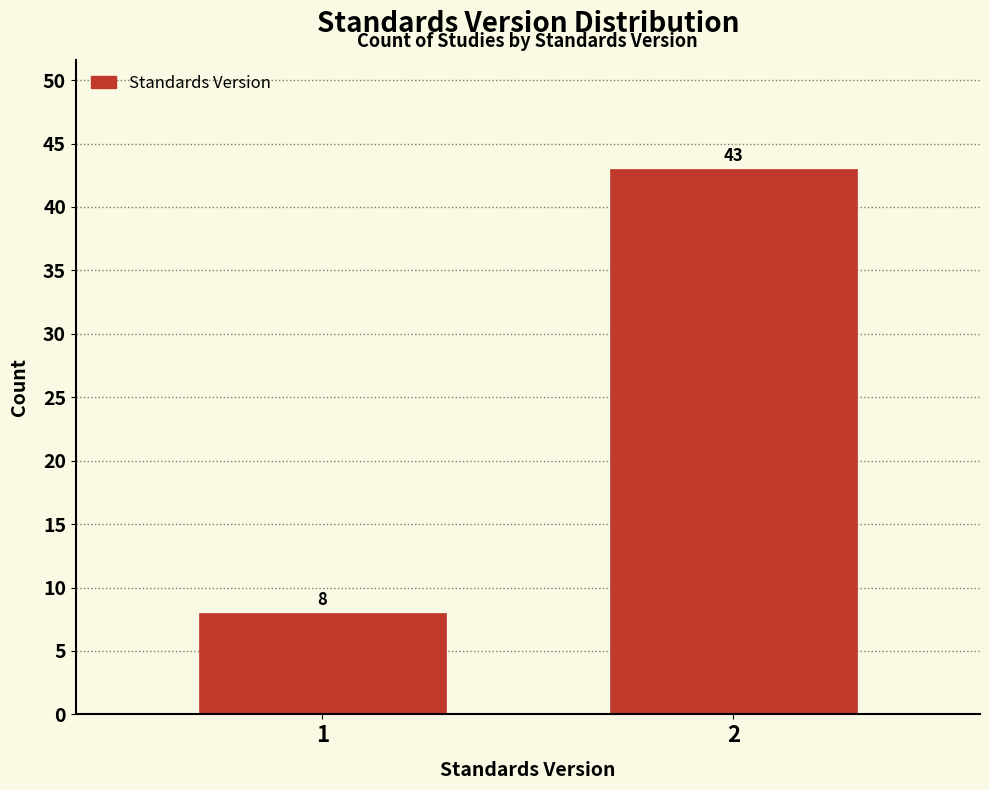

Reading left to right, extract all data points from this chart.

8	43